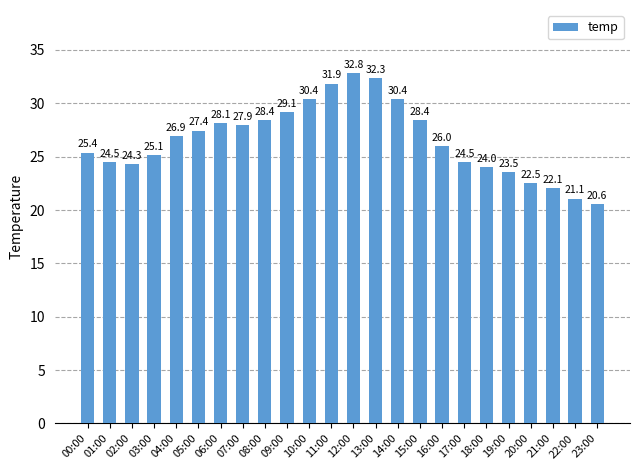

At which category does the chart reach its peak across all series?

12:00